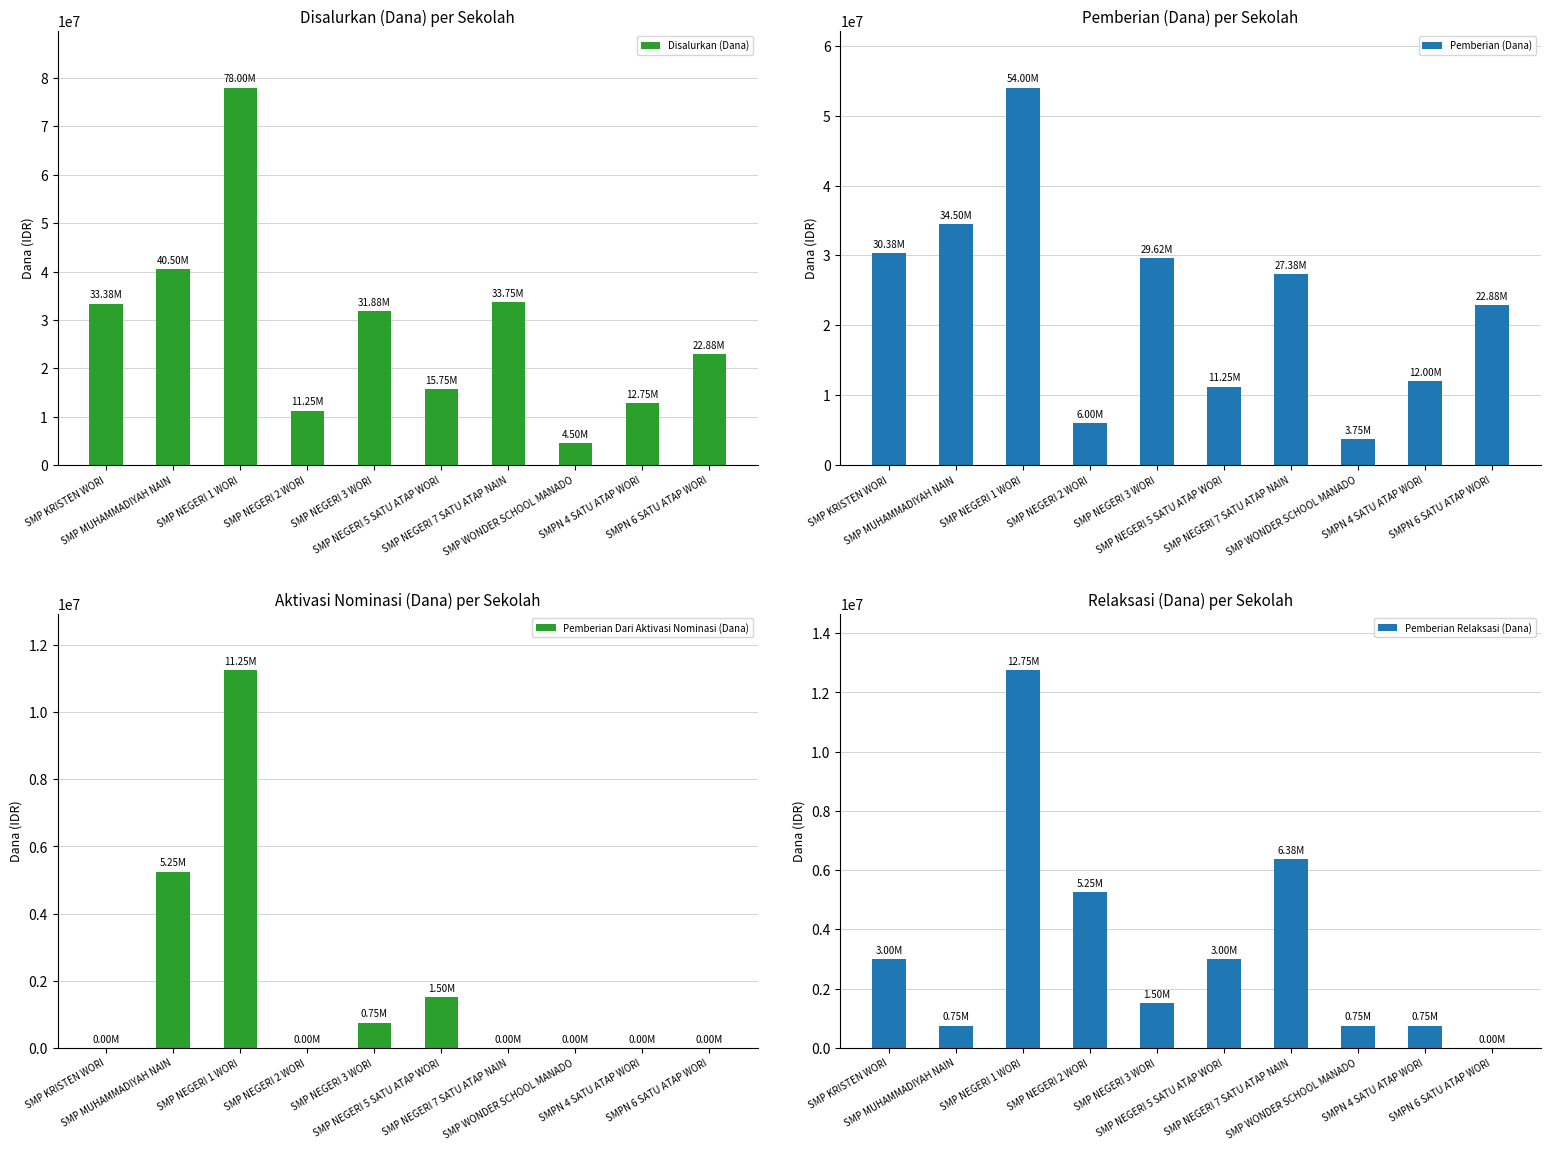

The Pemberian Relaksasi (Dana) series shows 12750000 at SMP NEGERI 1 WORI. True or false?

True